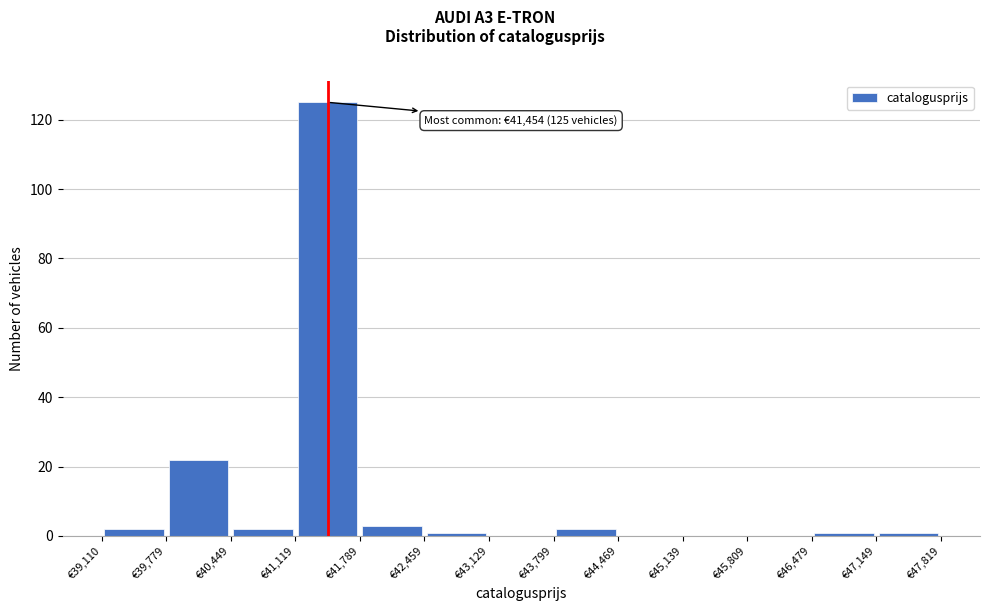

Over which range of the x-axis is the bar tallest?

41100 to 41800